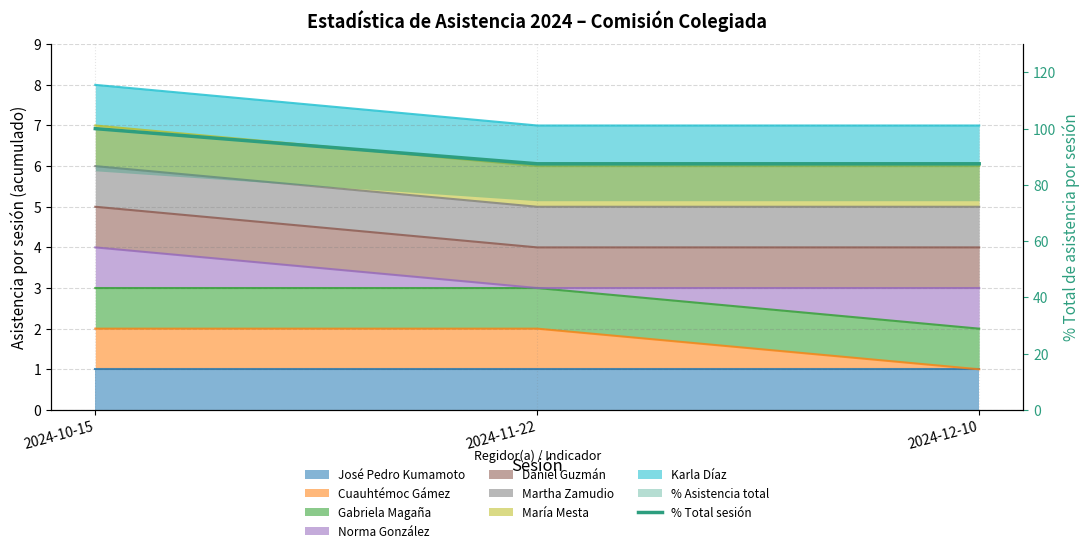

Between 2024-10-15 and 2024-12-10, which is larger?

2024-10-15